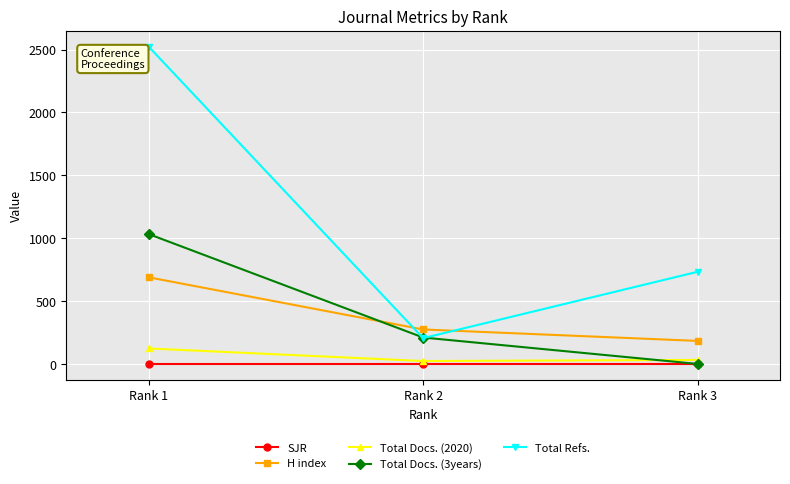

Does the chart have visible grid lines?

Yes